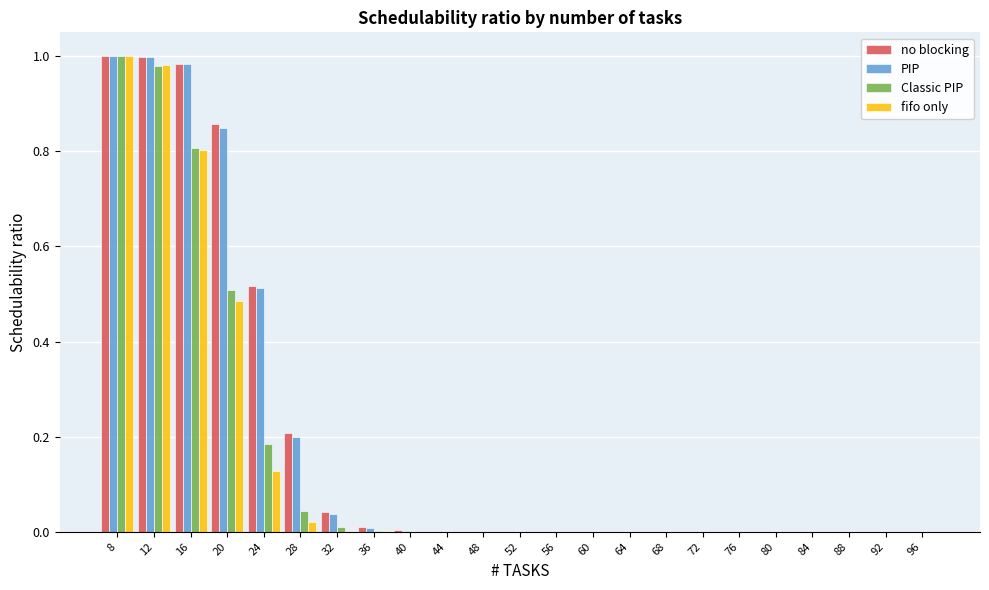

Is it true that no blocking equals 0.0 at 72?

True